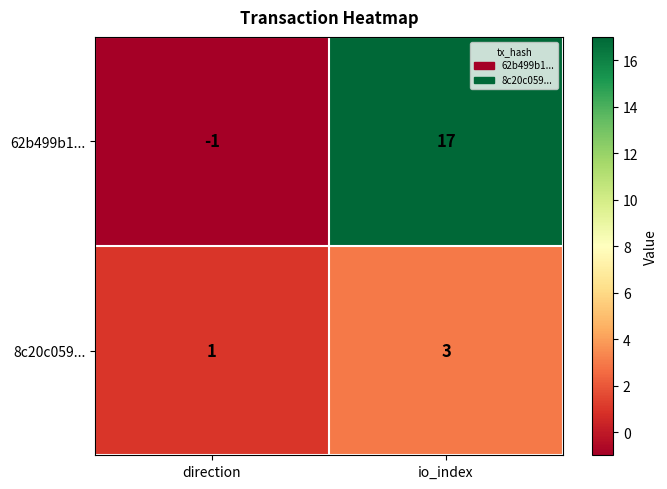

True or false: 8c20c059... has a value of 3 at io_index.

True